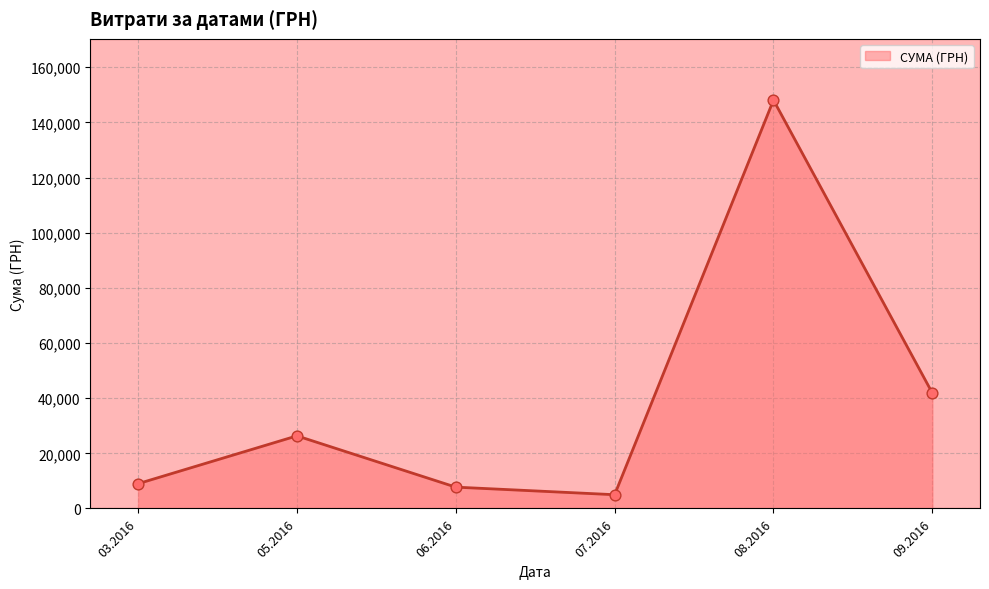

Between 08.2016 and 06.2016, which is larger?

08.2016